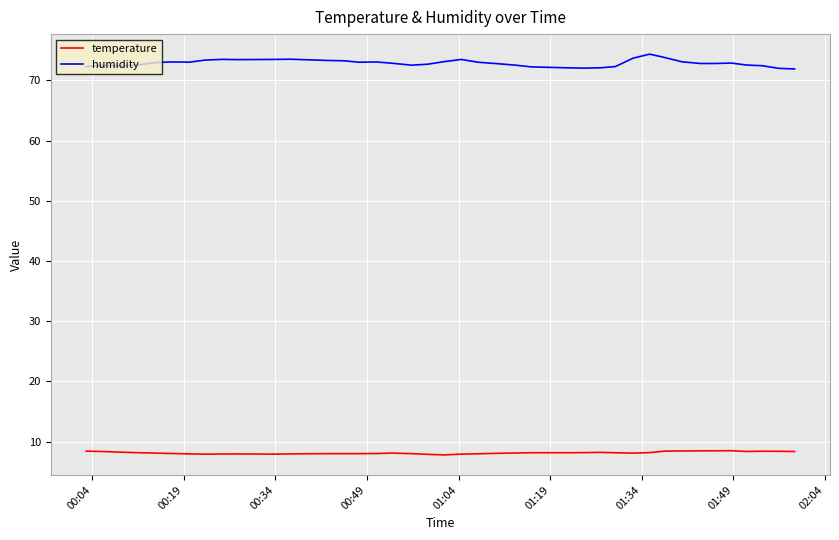

Which series has the largest total across all categories?

humidity